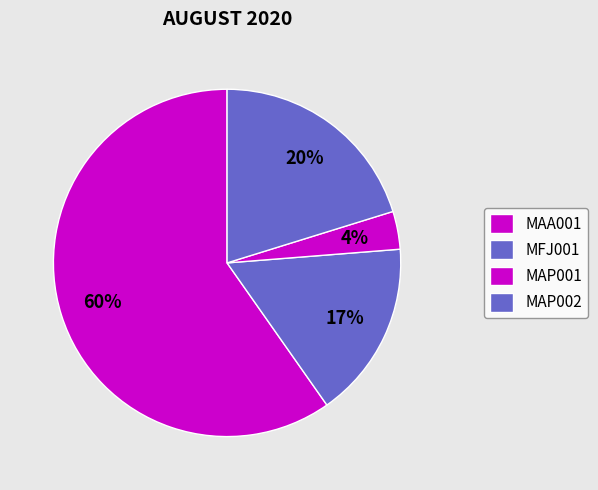

How many slices are in this pie chart?

4